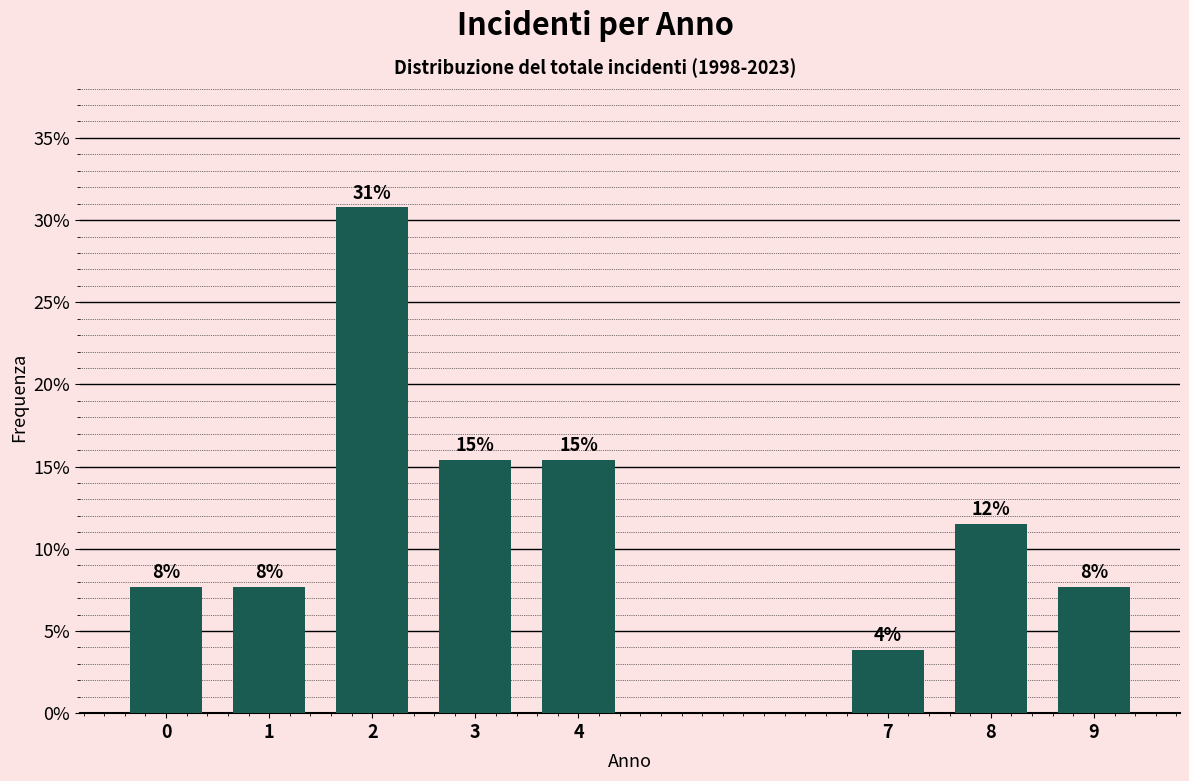

How many bars are there in total?

8